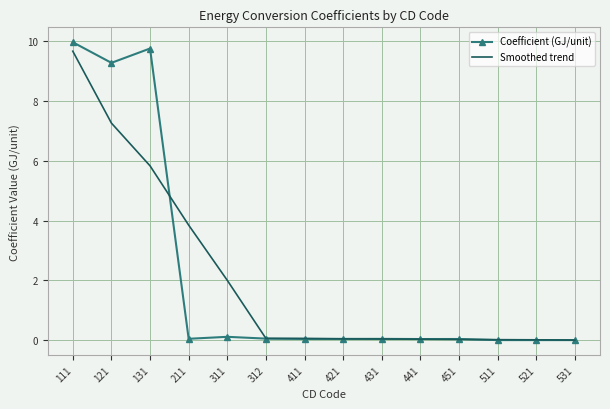

Is it true that Smoothed trend equals 5.7 at 211?

False